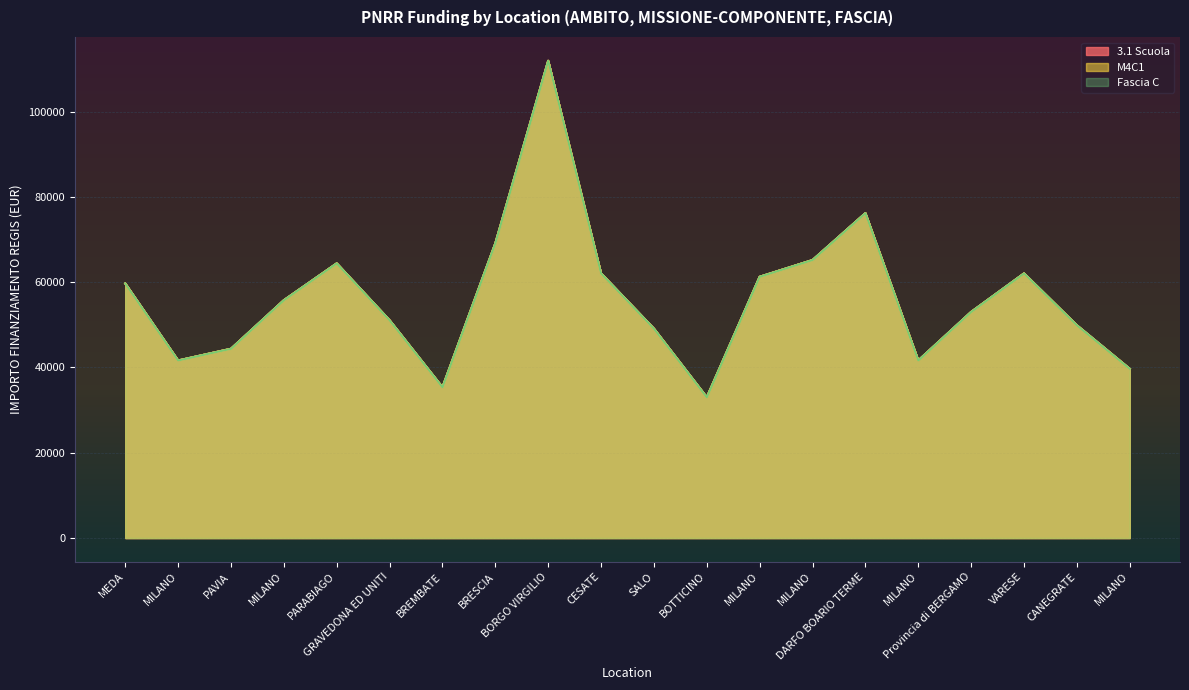

What is the sum of the 3.1 Scuola values at CESATE and MILANO?

101736.2